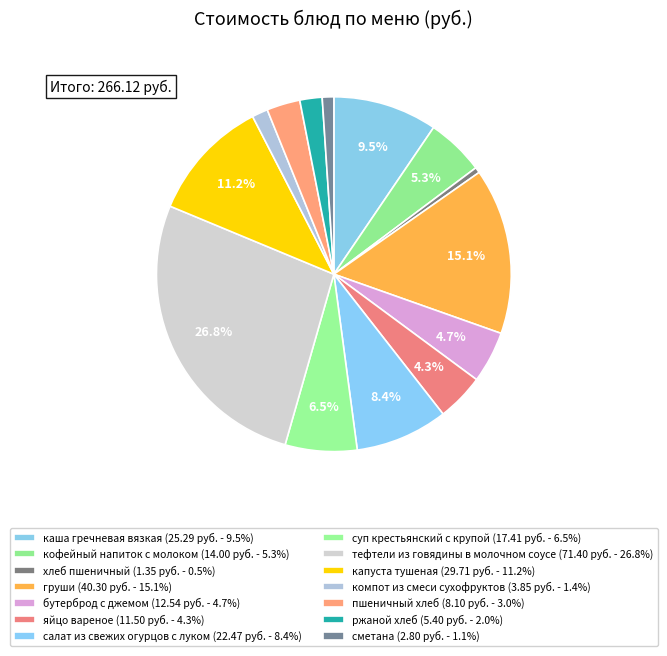

How many segments does this pie chart have?

14